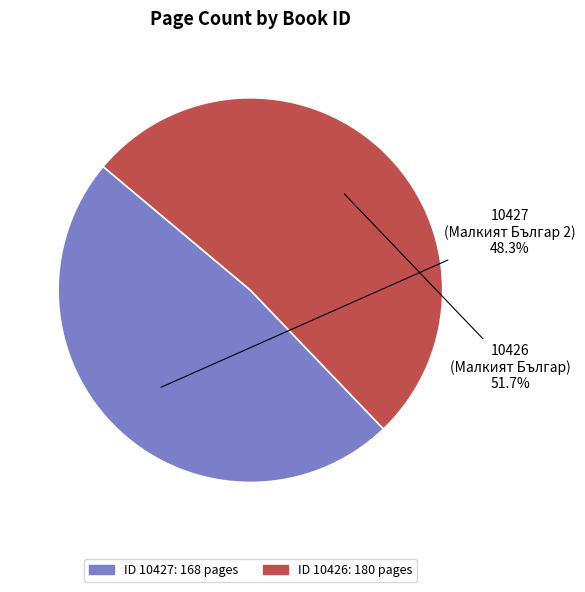

Is there any slice that represents more than half of the pie?

Yes